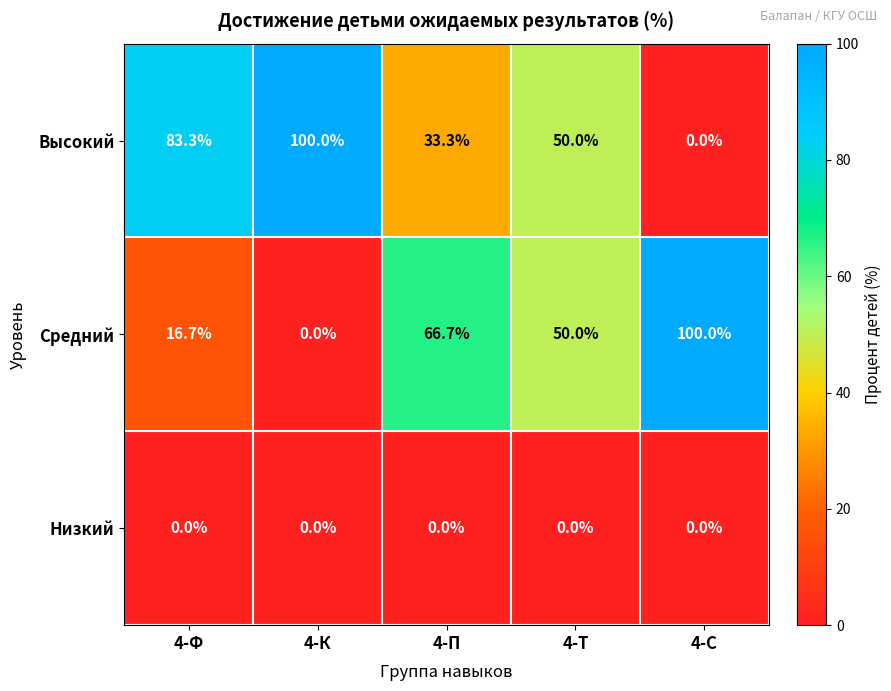

How many values in Высокий are above zero?

4